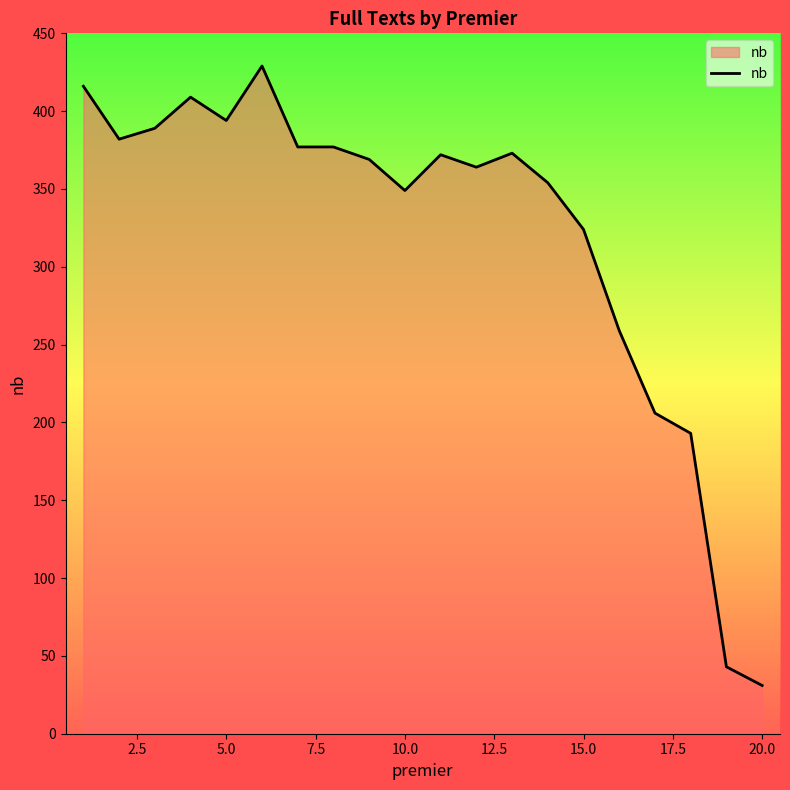

What is the maximum value shown in the chart?

429